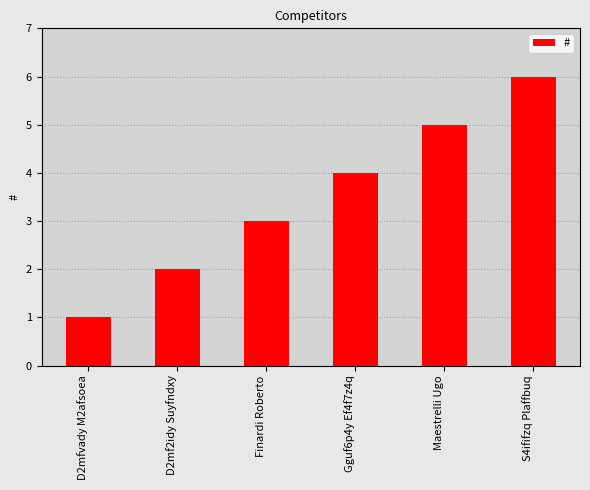

What is the label of the 3rd bar from the left?

Finardi Roberto